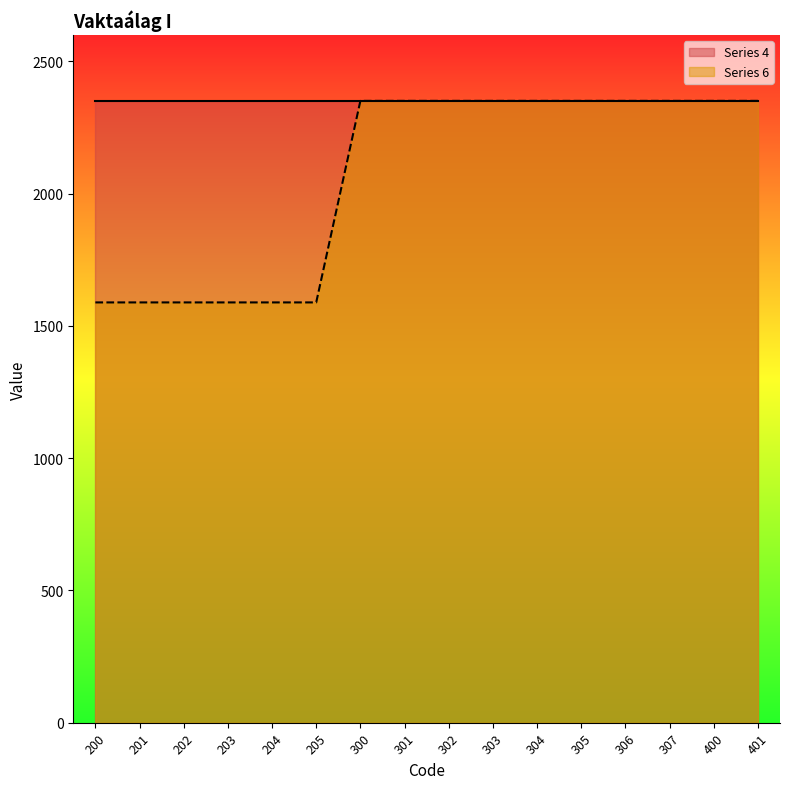

Which has a higher value, 201 or 307?

307